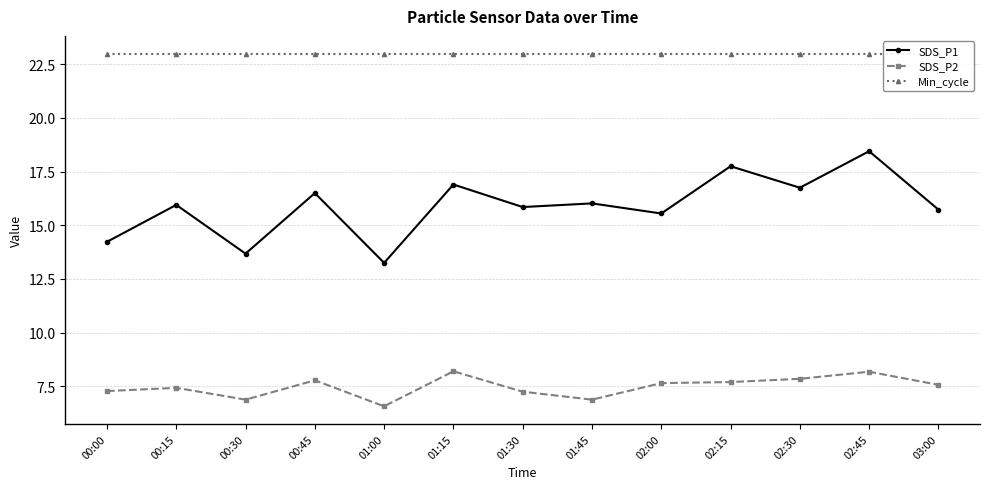

How many interior local valleys does the SDS_P1 series have?

5